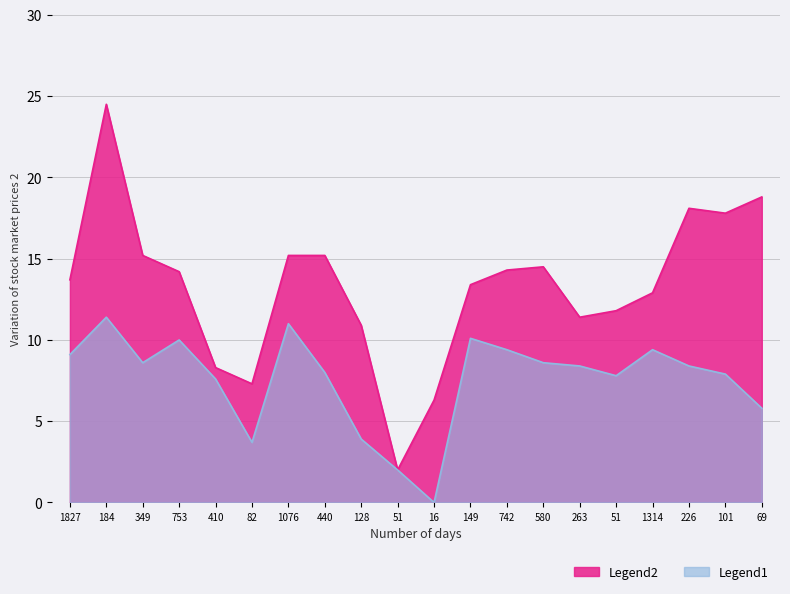

In Legend1, how many points are higher than both neighbors (excluding endpoints)?

5